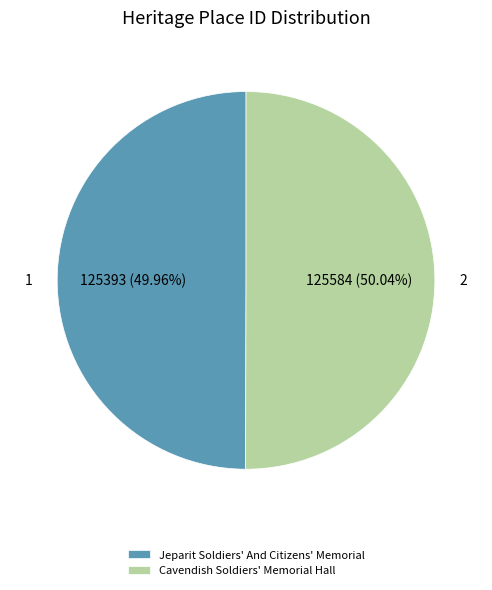

What percentage is the Jeparit Soldiers' And Citizens' Memorial slice, to the nearest percent?

50%